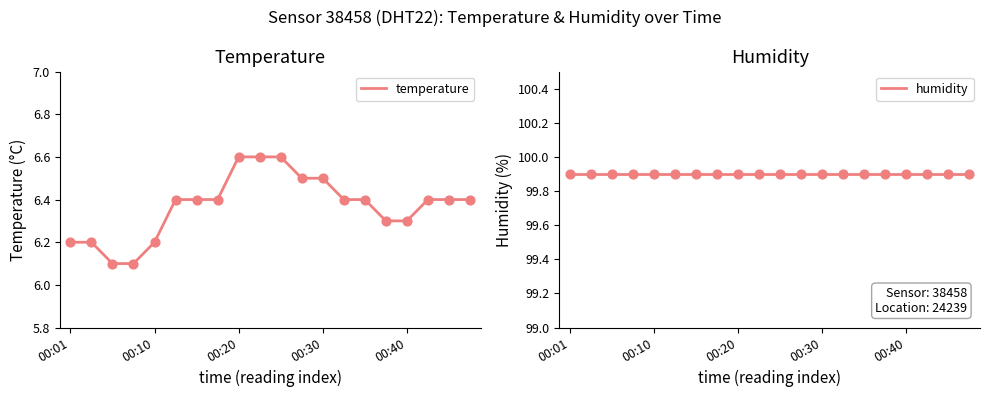

What are all the series names shown in the legend?

temperature, humidity